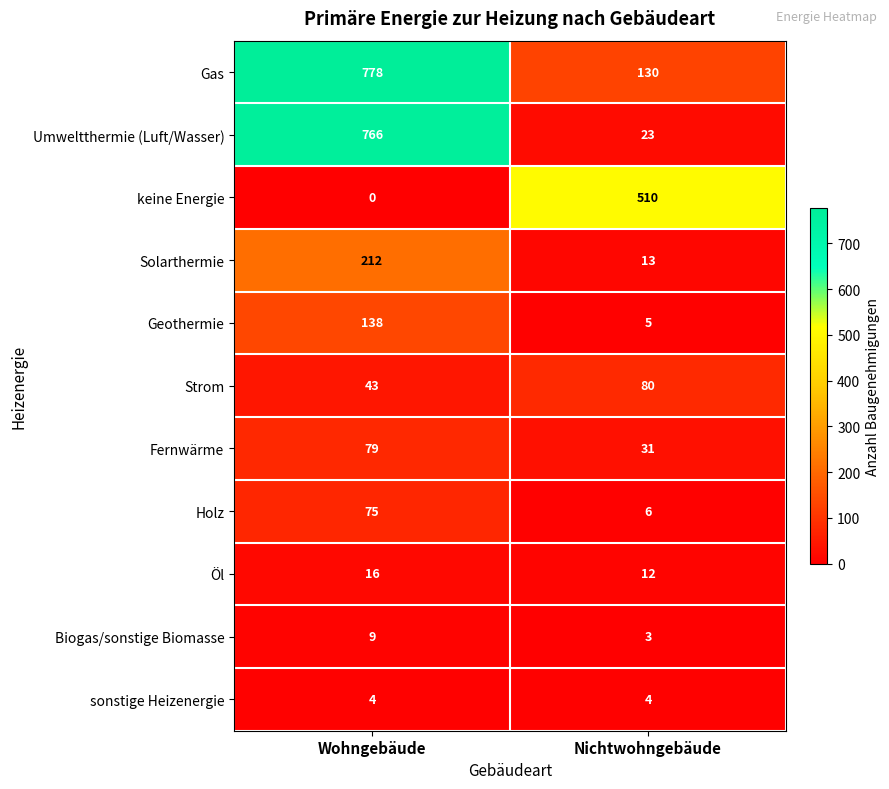

What is the spread (max minus min) of values at Wohngebäude?

778